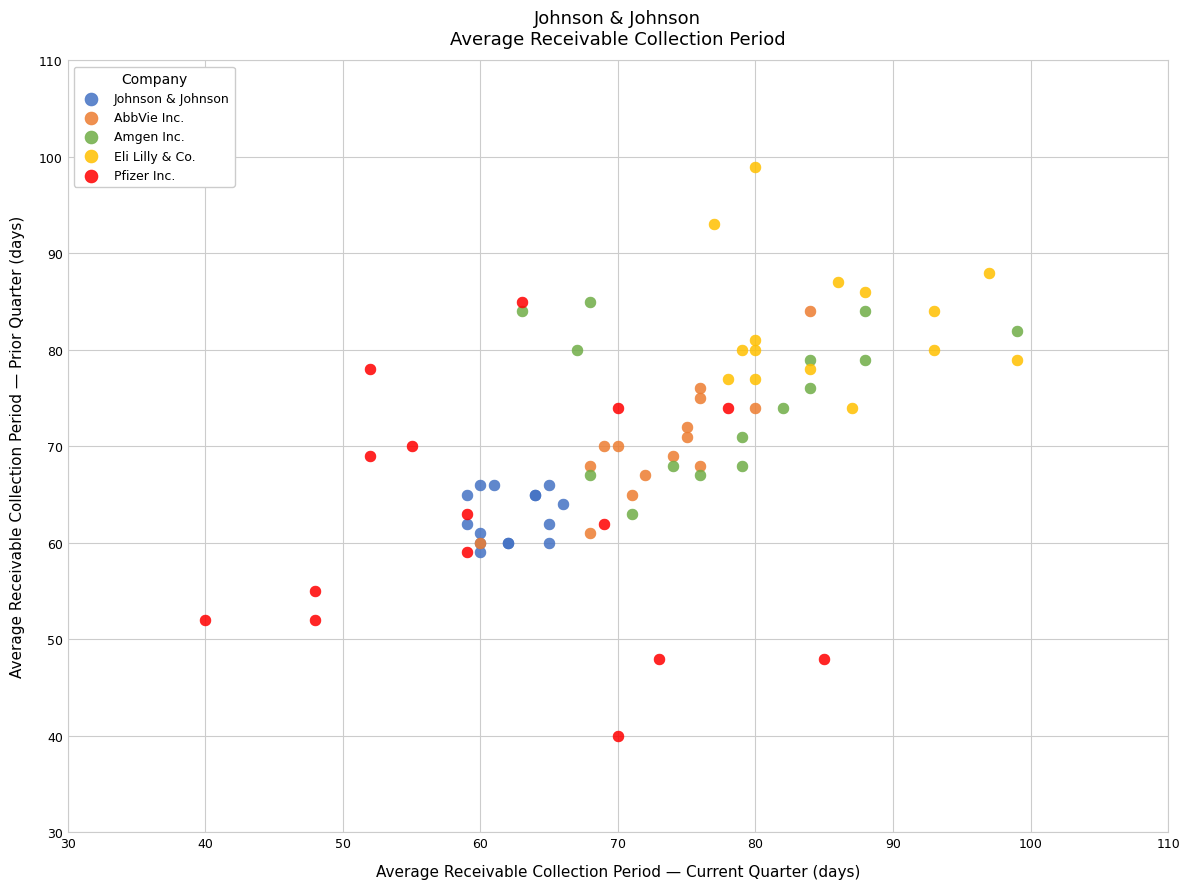

Which series has the largest Y range (max minus min)?

Pfizer Inc.